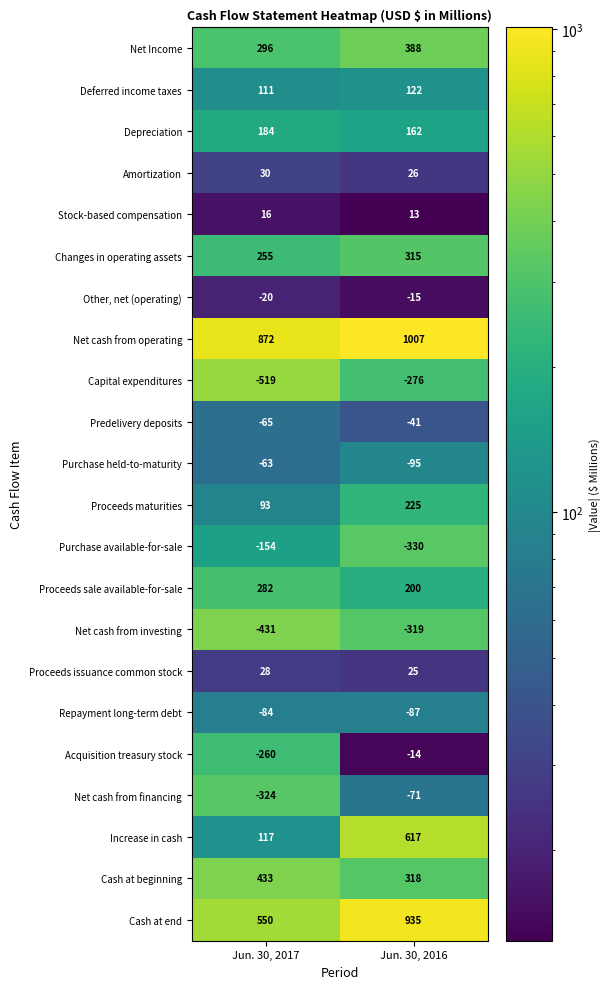

Where is Purchase available-for-sale nearest to the value -242?

Jun. 30, 2017